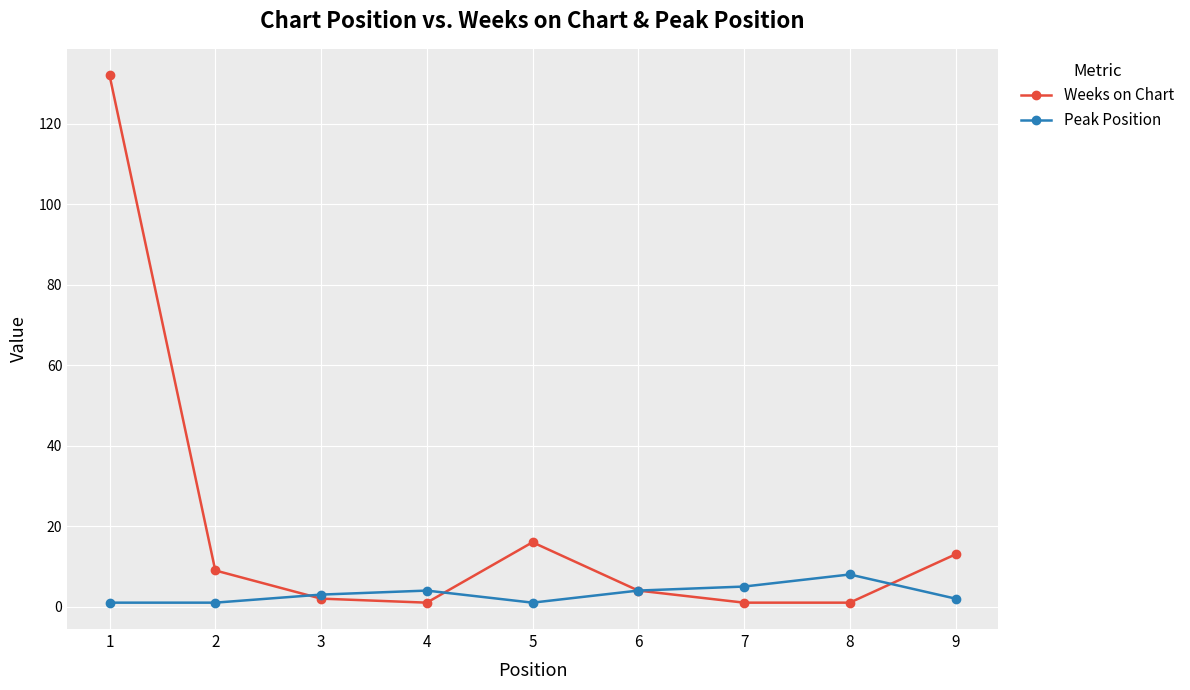

How many values in the Weeks on Chart series are below 4?

4